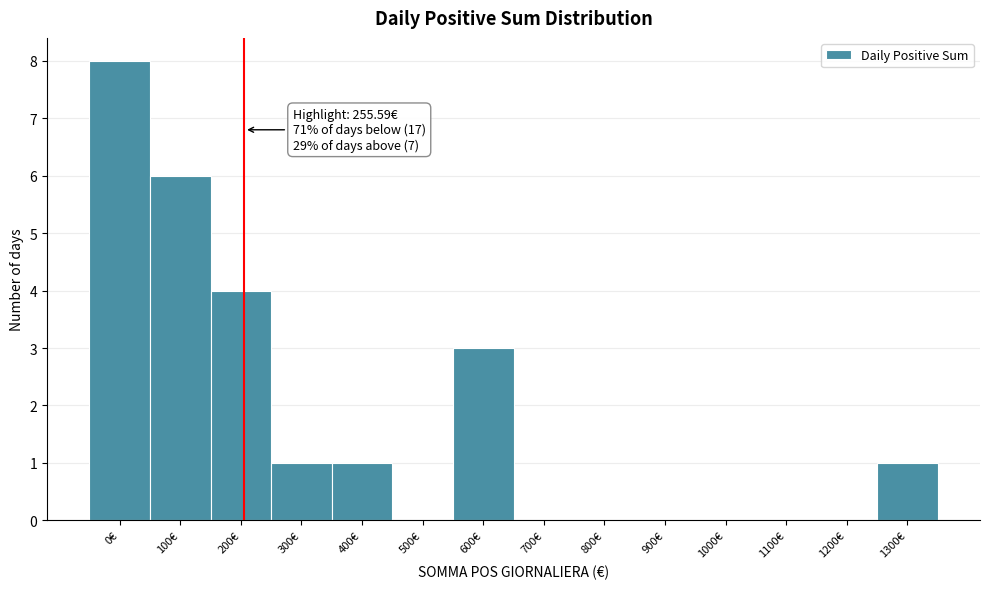

Reading left to right, extract all data points from this chart.

0€=8	100€=6	200€=4	300€=1	400€=1	500€=0	600€=3	700€=0	800€=0	900€=0	1000€=0	1100€=0	1200€=0	1300€=1